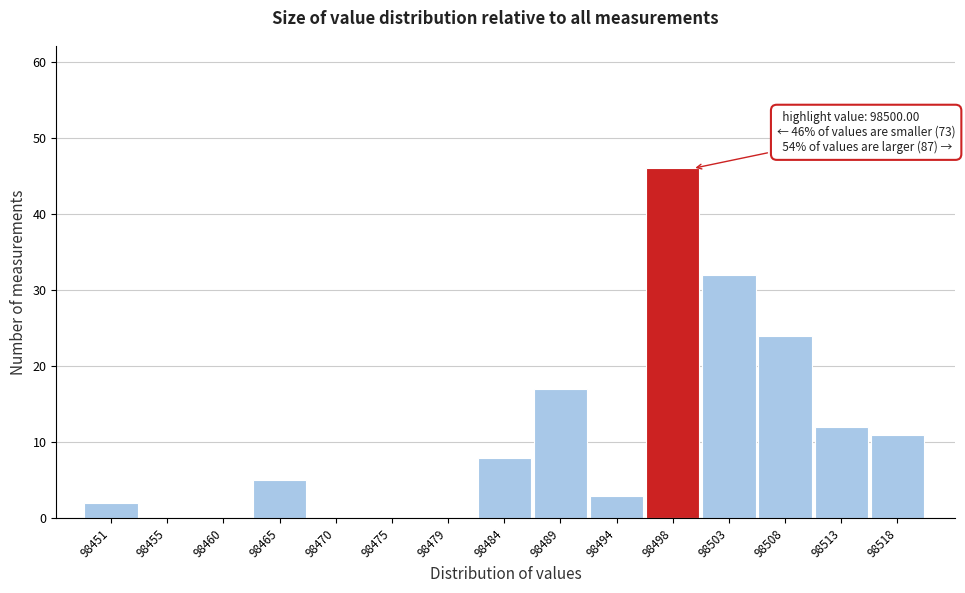

Over which range of the x-axis is the bar tallest?

98496.0 to 98501.0